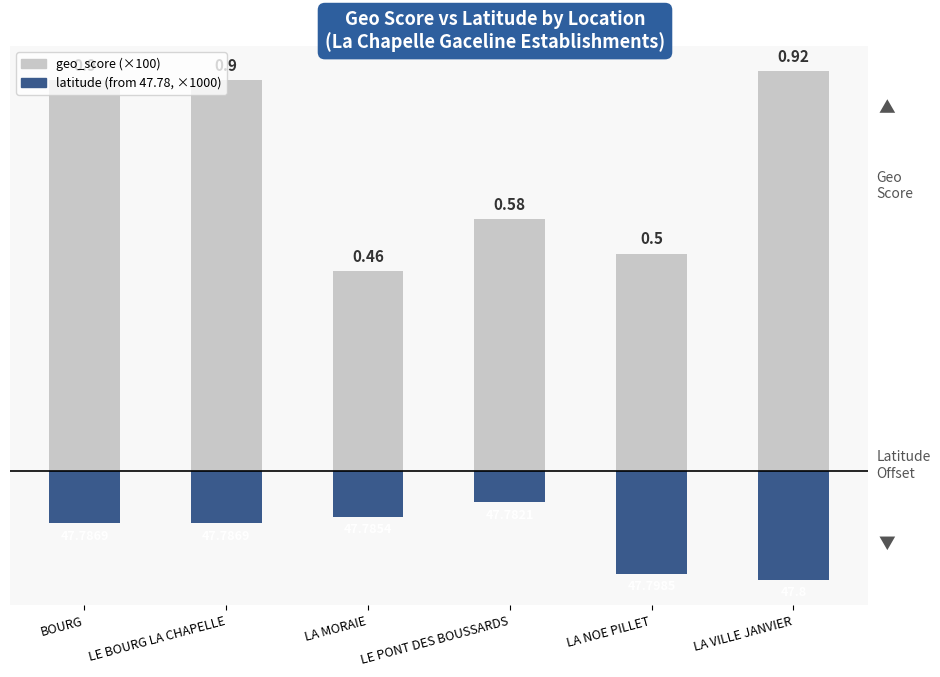

At BOURG, list the series in order from smallest to largest.

latitude offset (×1000 from 47.78), geo_score (×100)